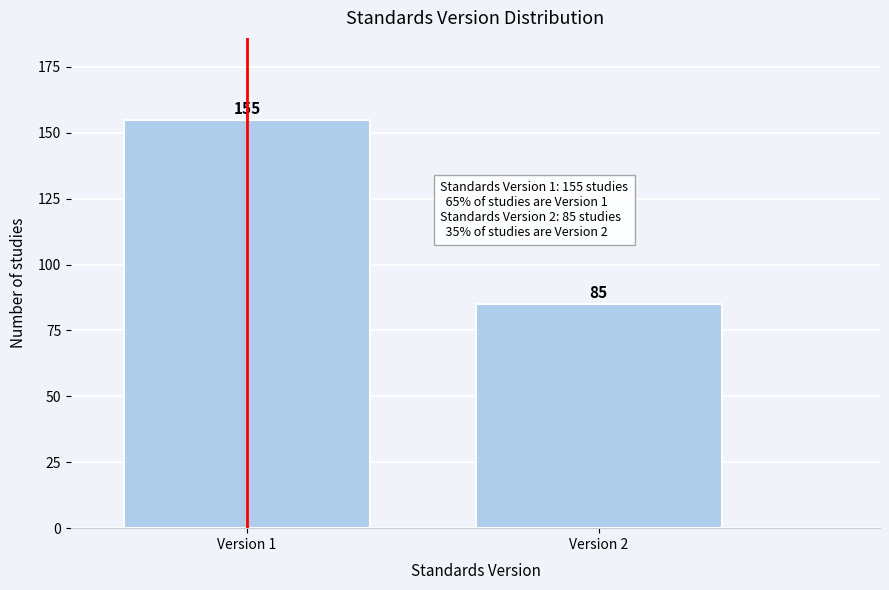

Reading right to left, what are all the values shown in this chart?

85	155